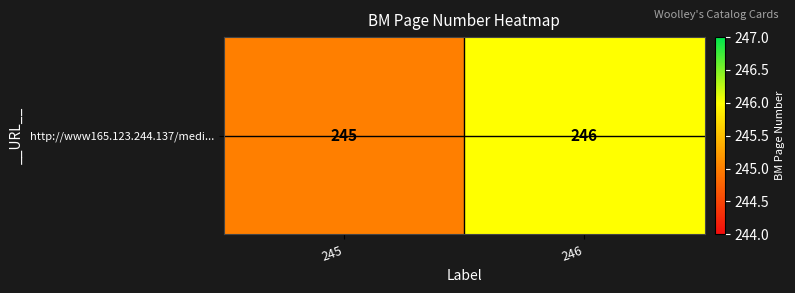

What is the difference between the values at 245 and 246?

1